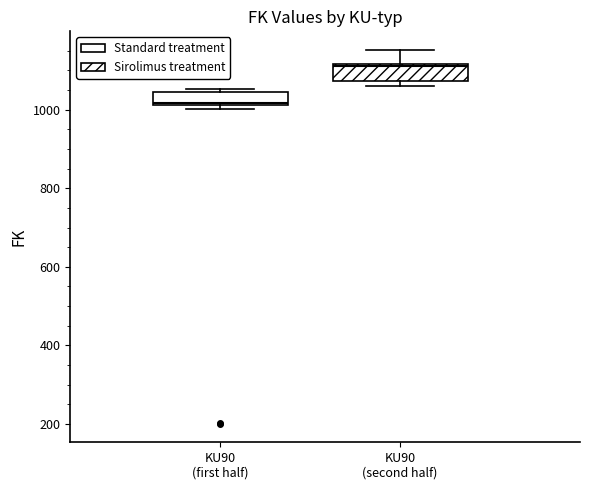

Which box's median line is the lowest?

KU90 (first half)